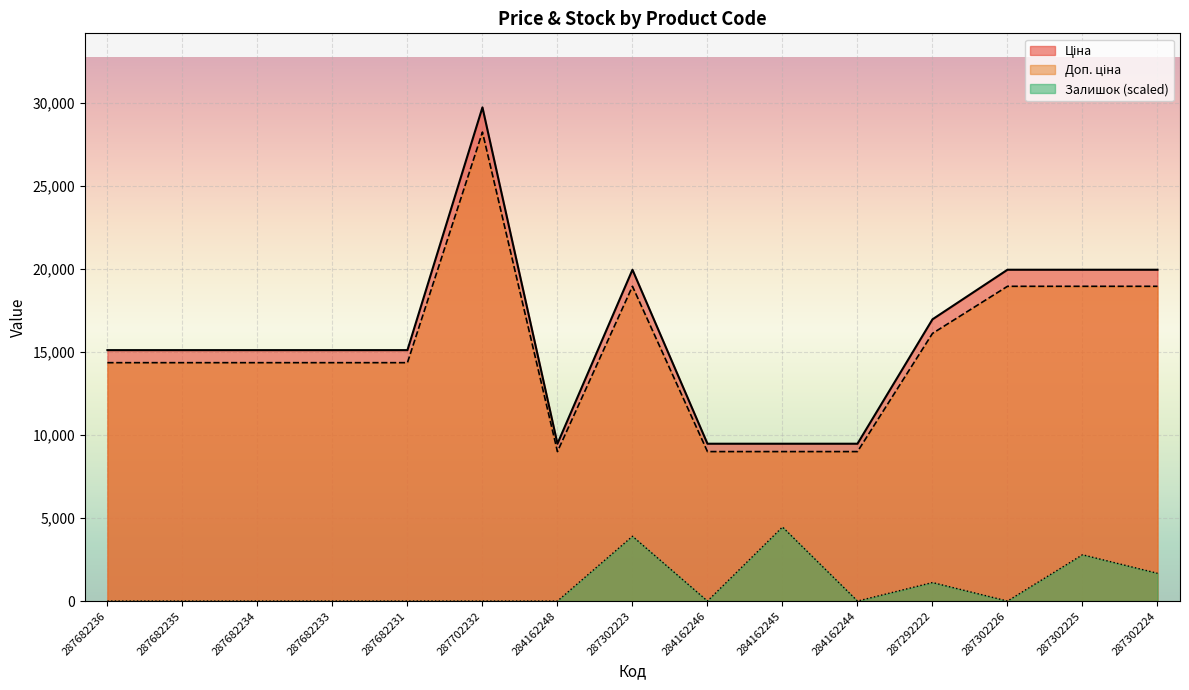

At which category does Ціна reach its first local peak?

287702232